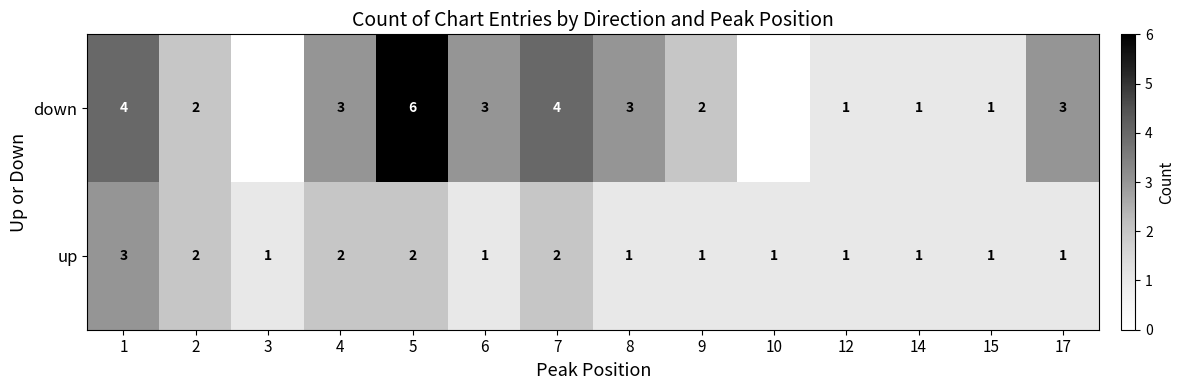

True or false: down has a value of 5 at 6.

False